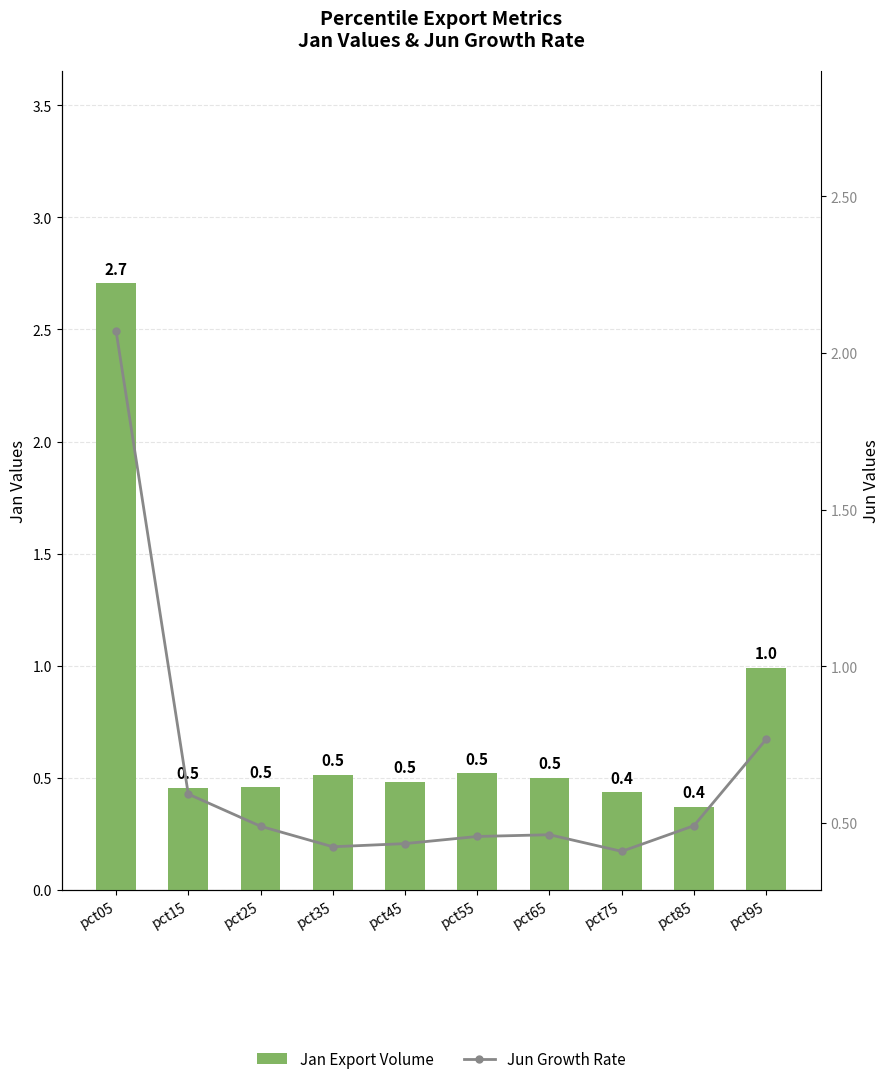

How many groups of bars are there?

10